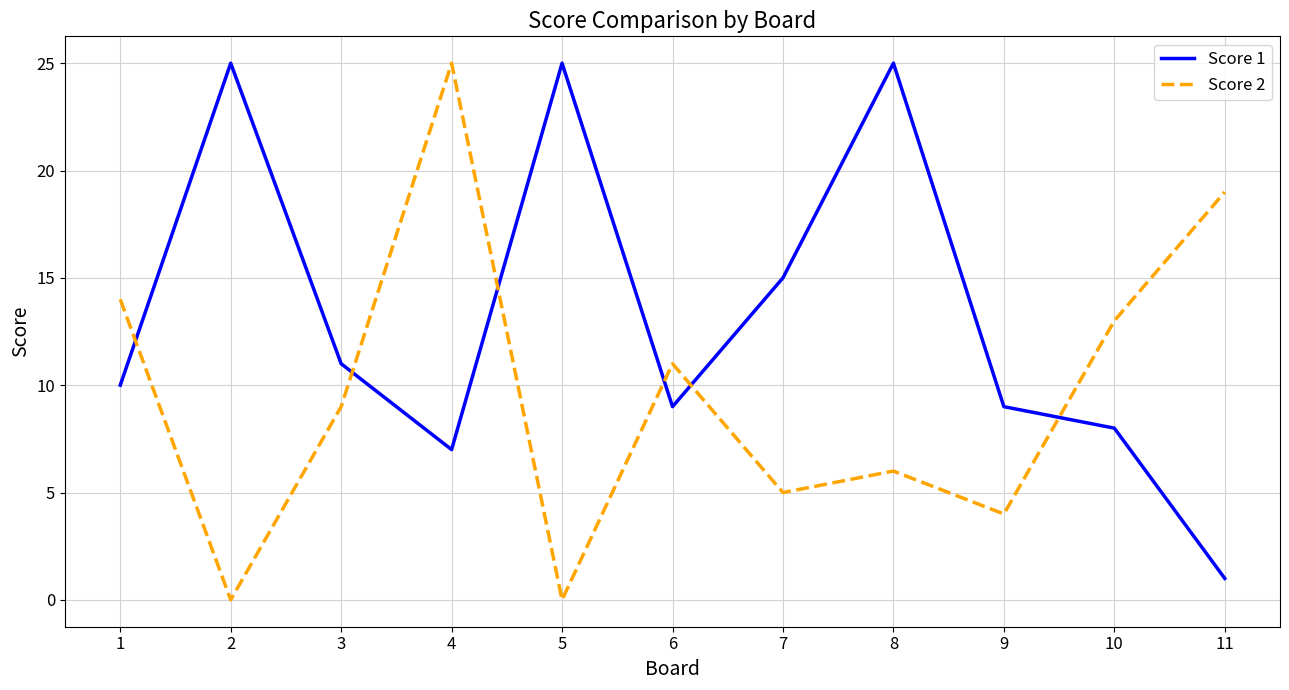

How many categories are shown in the chart?

11